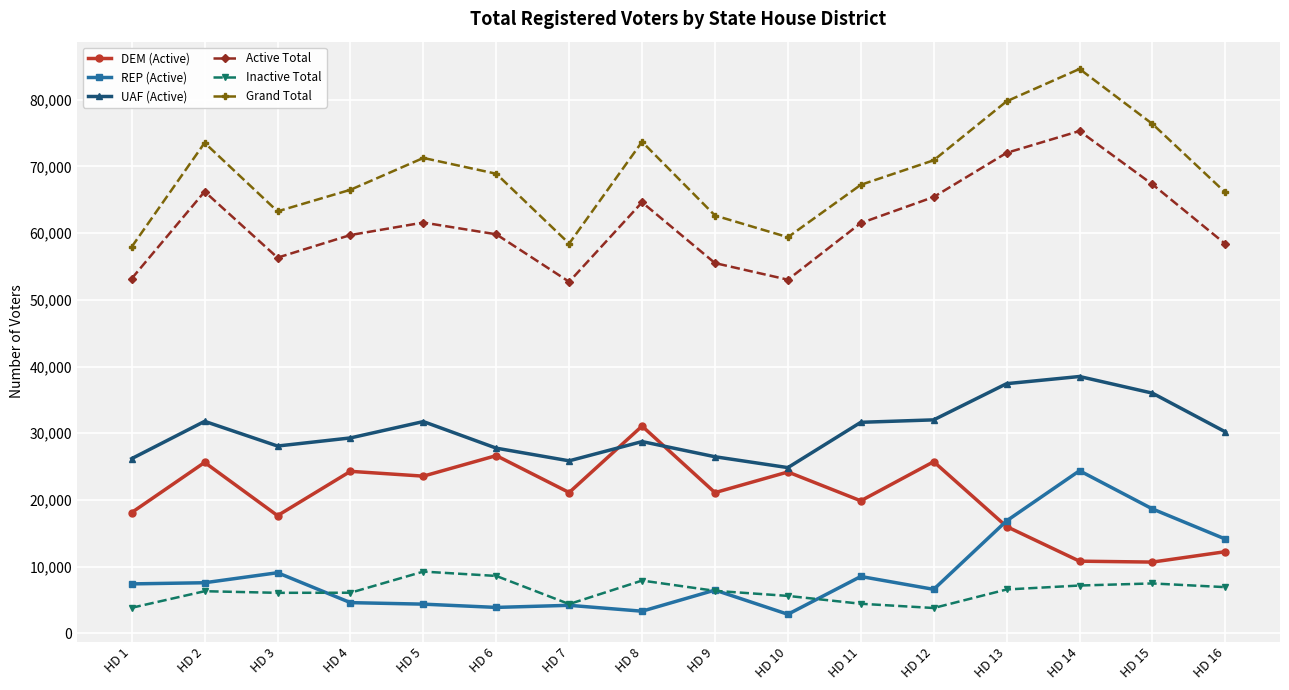

What is the spread (max minus min) of values at HD 5?

66889